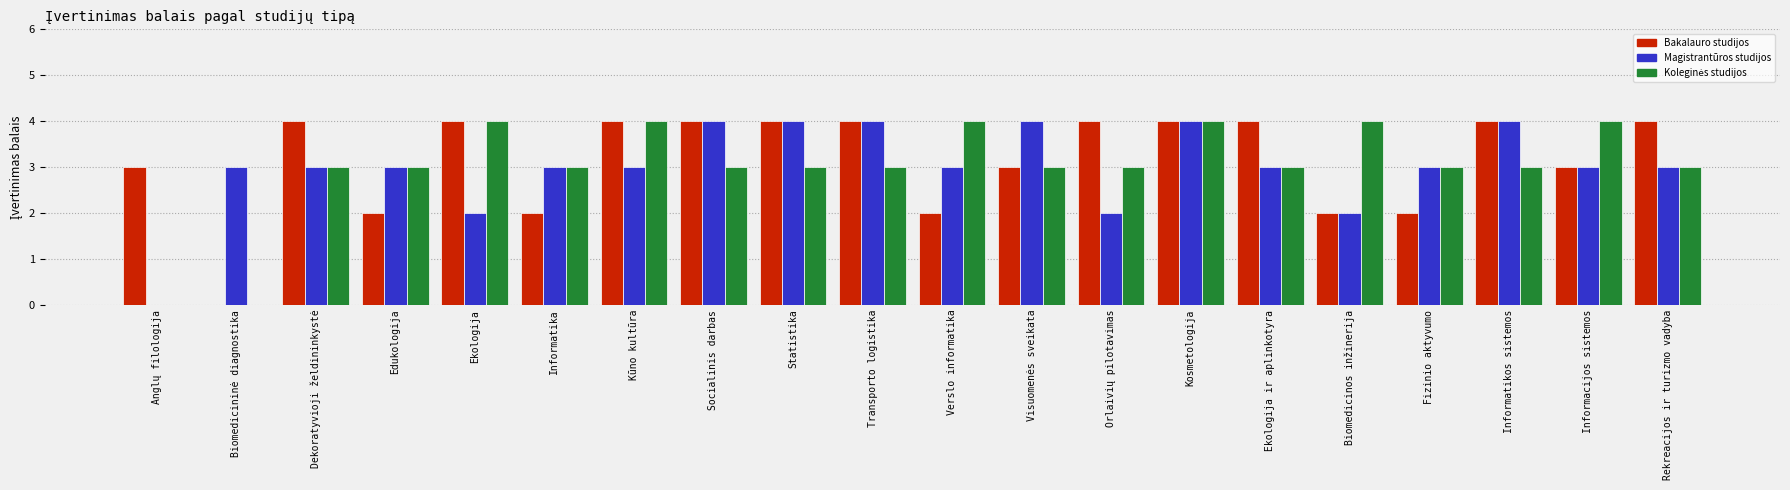

What is the maximum value for Magistrantūros studijos?

4